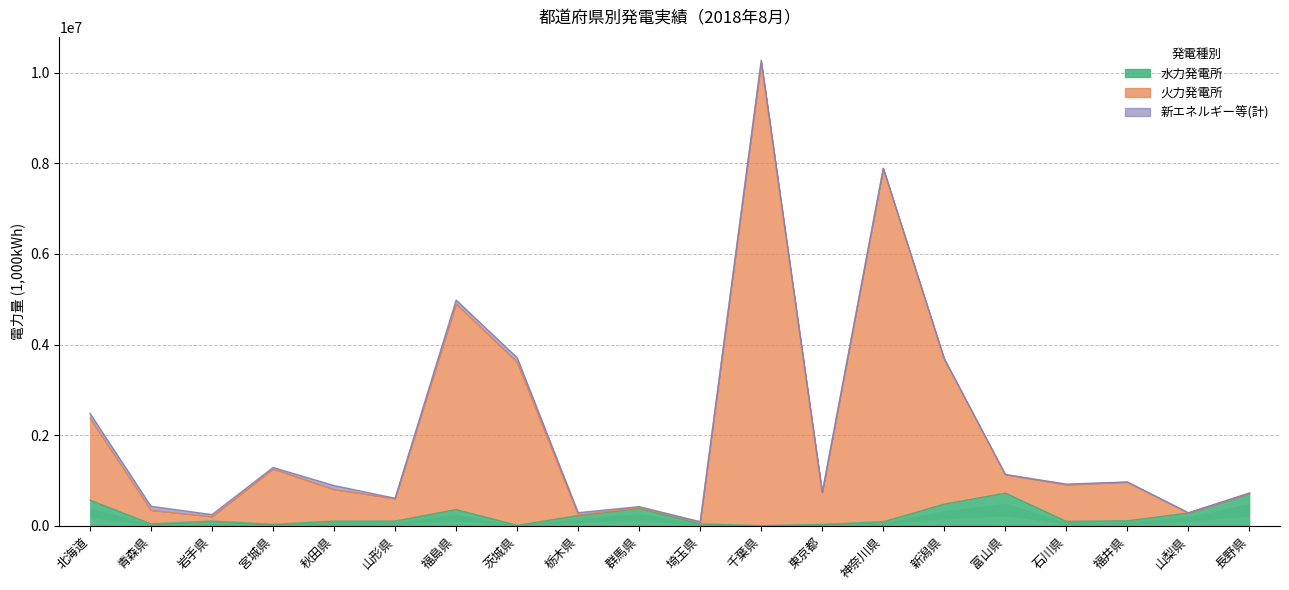

How many data points in 水力発電所 are less than 101233?

10